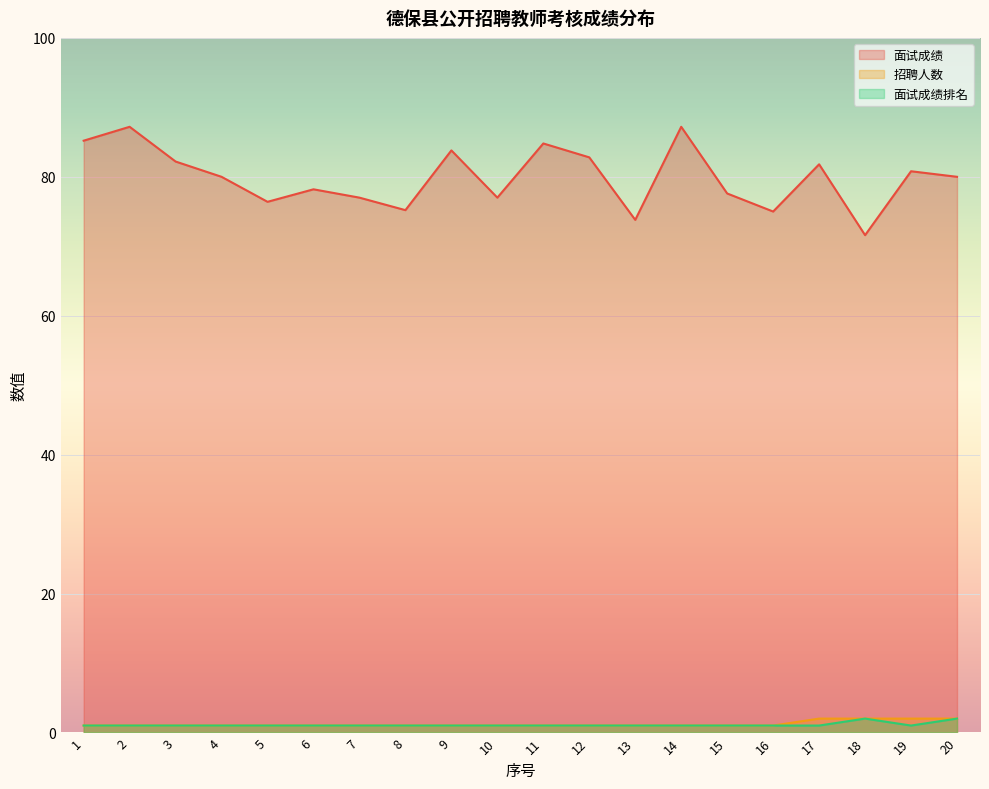

What is the average value of the 面试成绩 series?

79.9